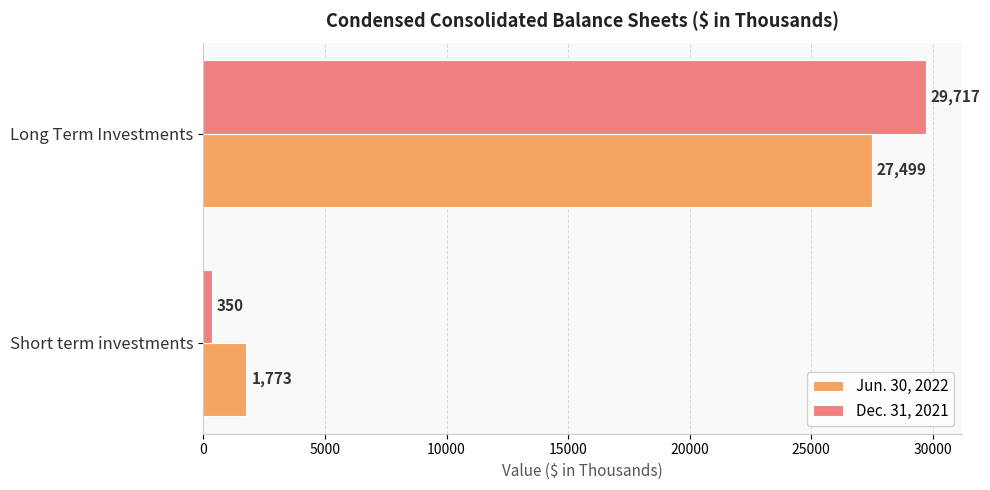

What is the difference between the highest and lowest values at Long Term Investments?

2218